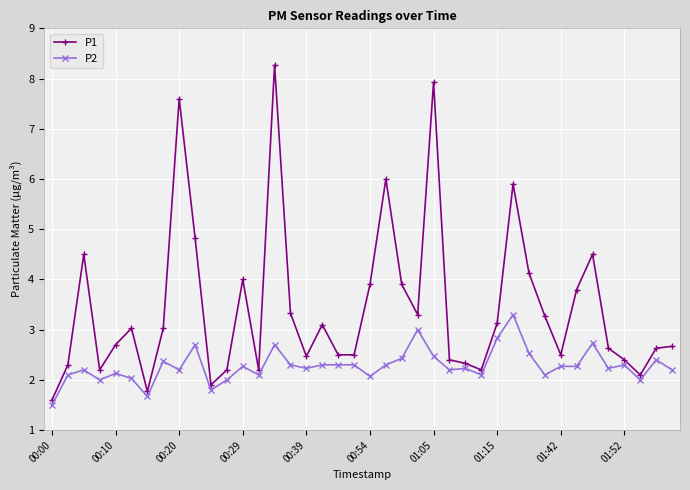

What is the difference between the second highest and minimum values in the P2 series?

1.5